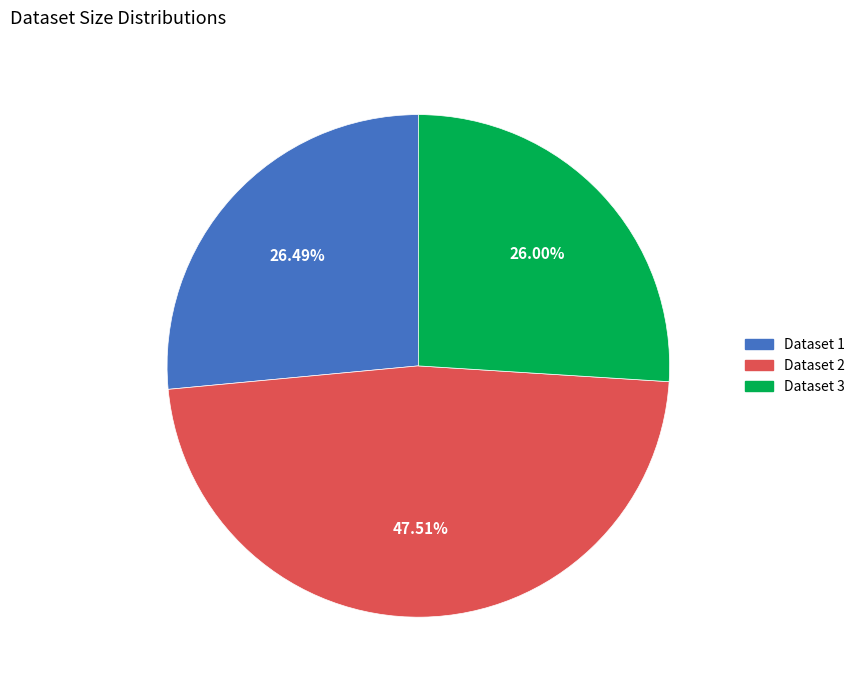

To the nearest percent, what percentage of the pie is Dataset 1?

26%